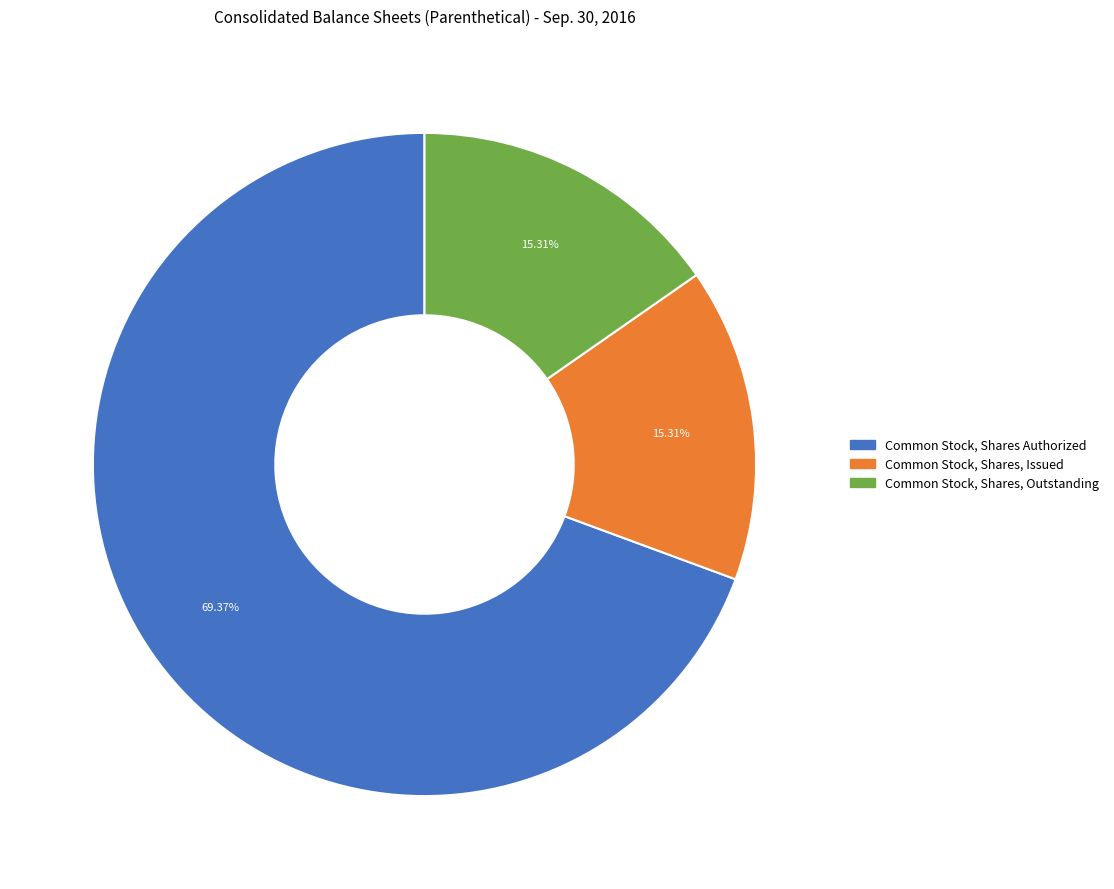

To the nearest percent, what is the difference between the Common Stock, Shares Authorized and Common Stock, Shares, Issued slice percentages?

54%